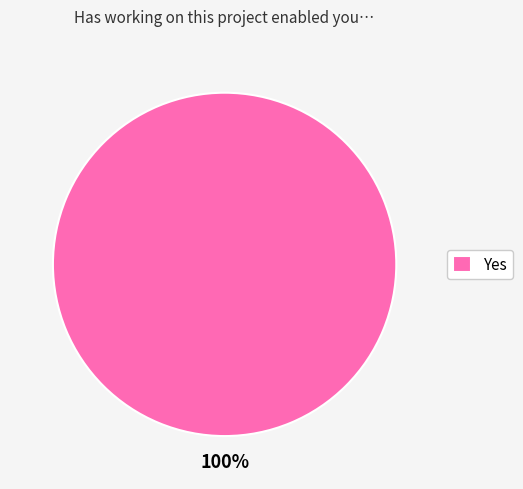

Does any single category account for the majority?

Yes